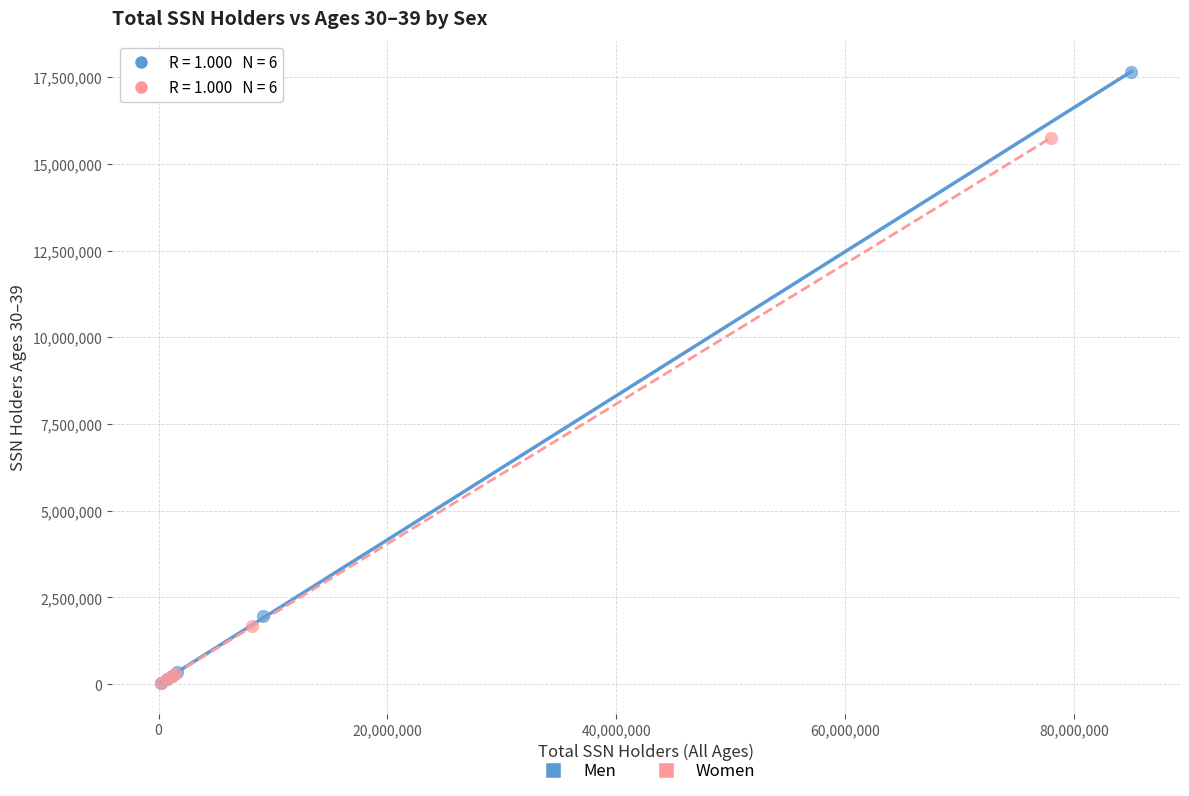

What are all the series names shown in the legend?

Men, Women